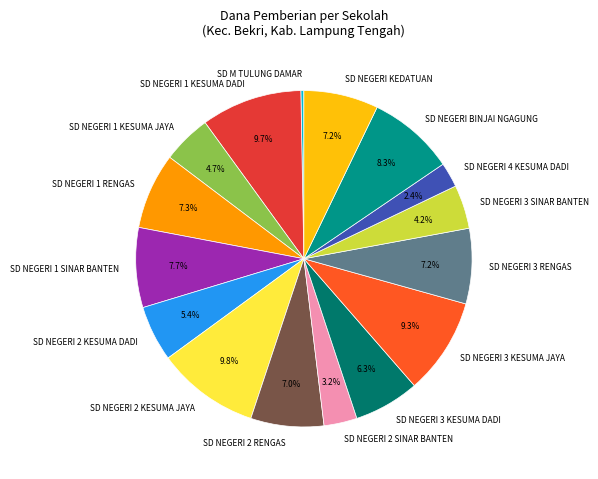

Count the number of slices in the pie.

16